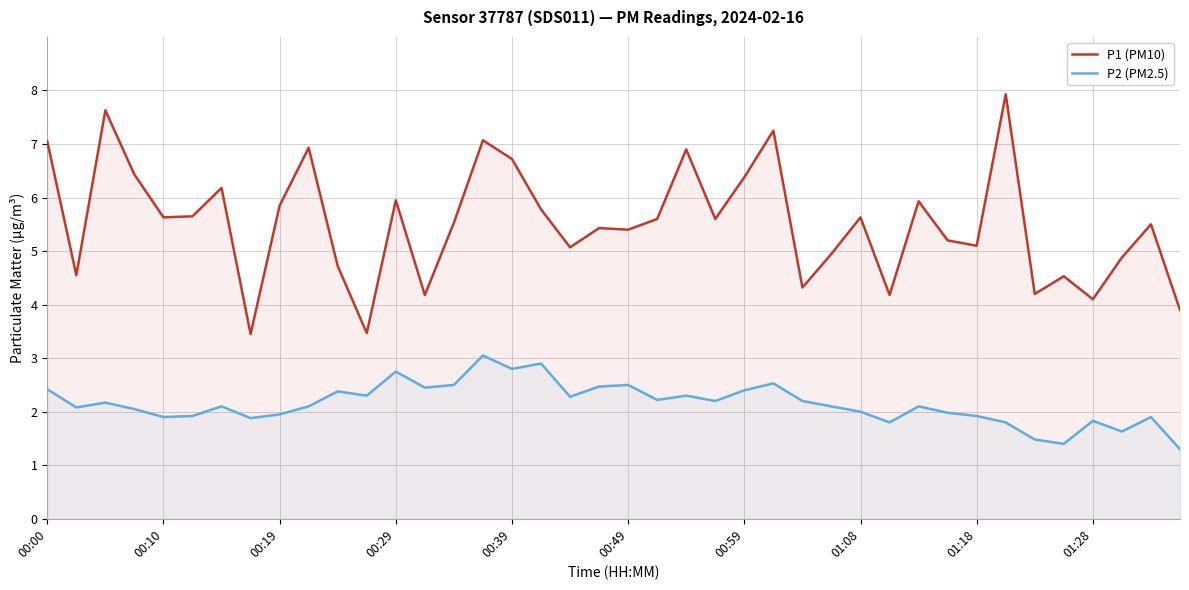

What is the difference between the P1 (PM10) values at 17 and 33?

2.1